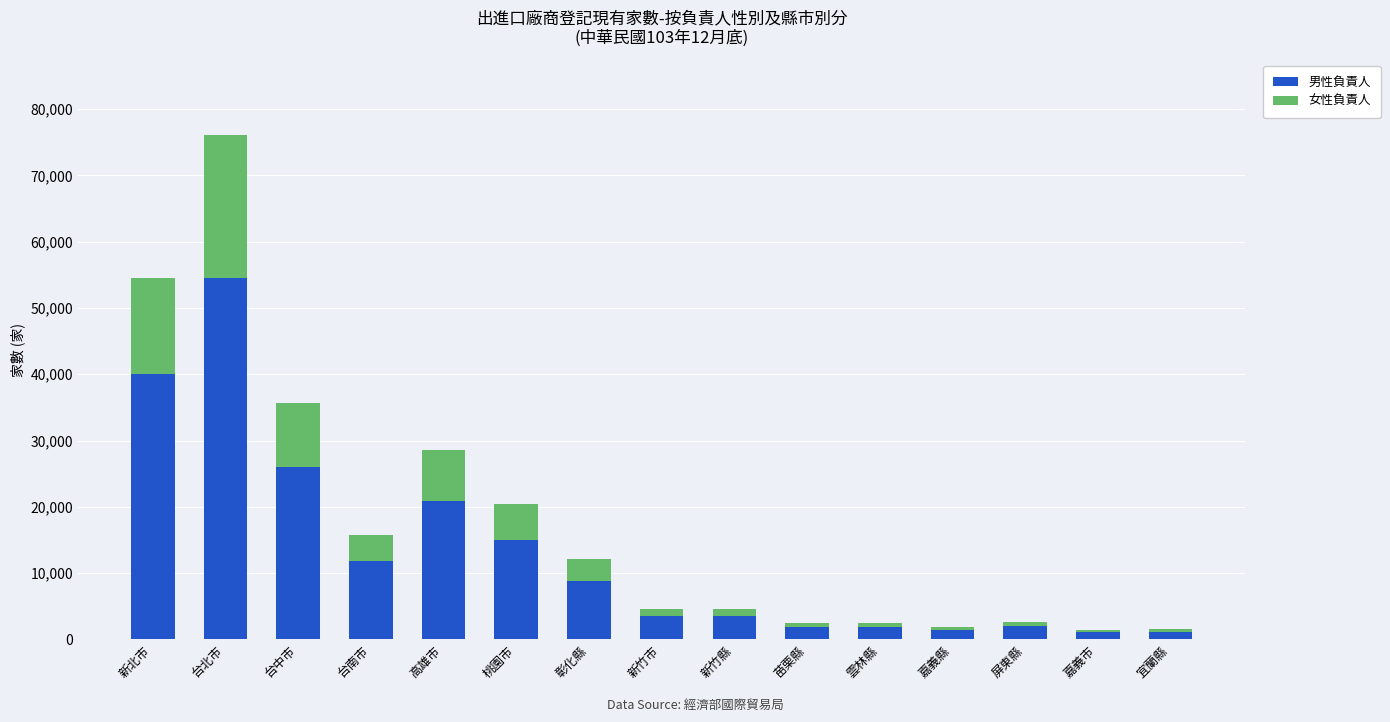

Is it true that 男性負責人 equals 15329 at 彰化縣?

False